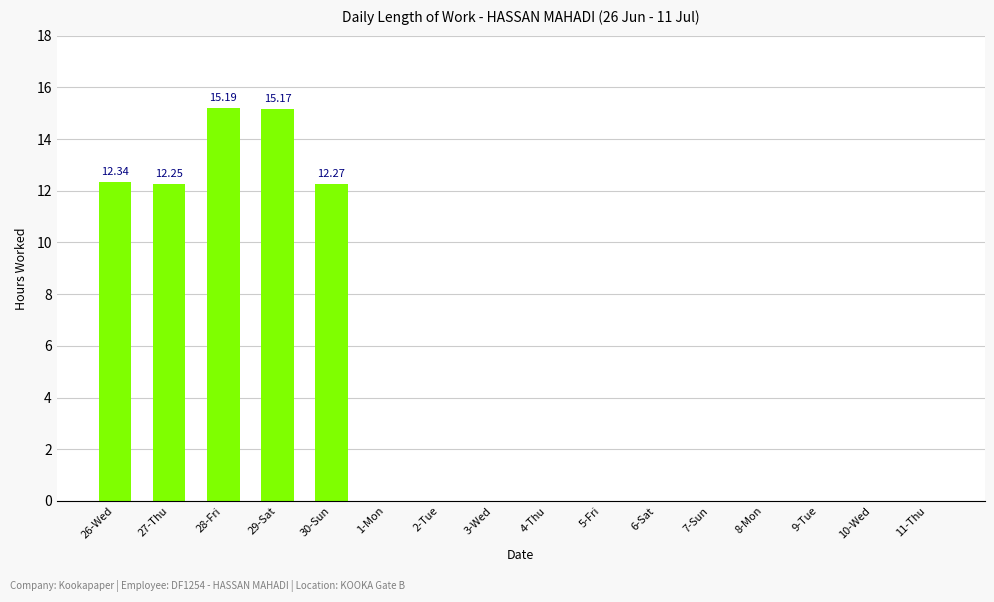

What is the ratio of the value at 27-Thu to the value at 29-Sat?

0.8